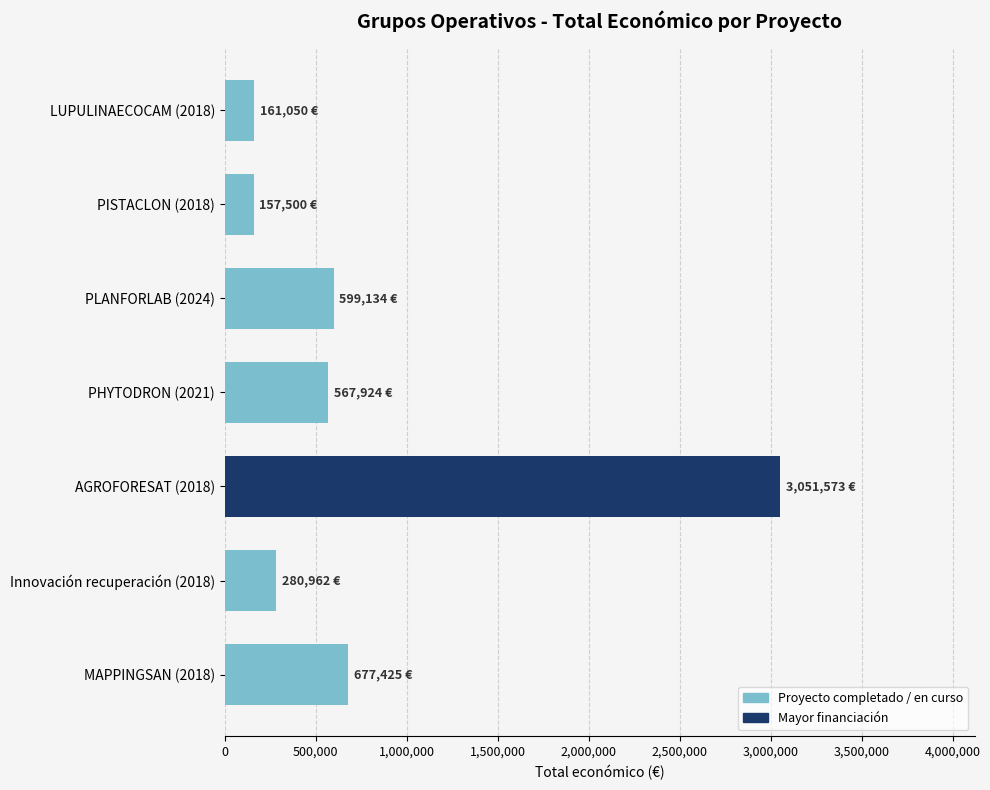

What is the difference between the maximum and minimum values?

2894073